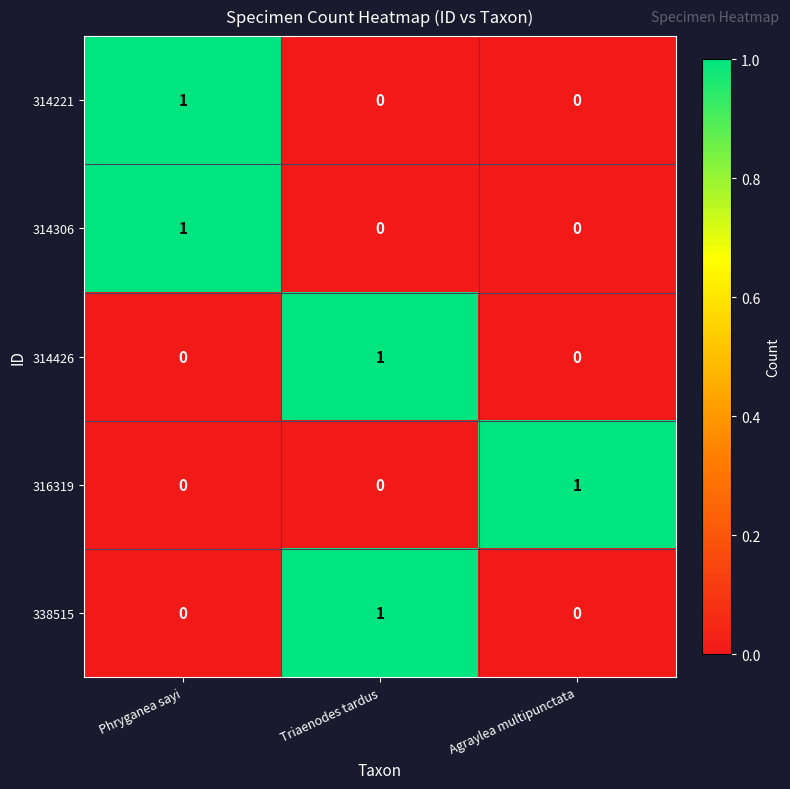

The 338515 series shows 0 at Agraylea multipunctata. True or false?

True